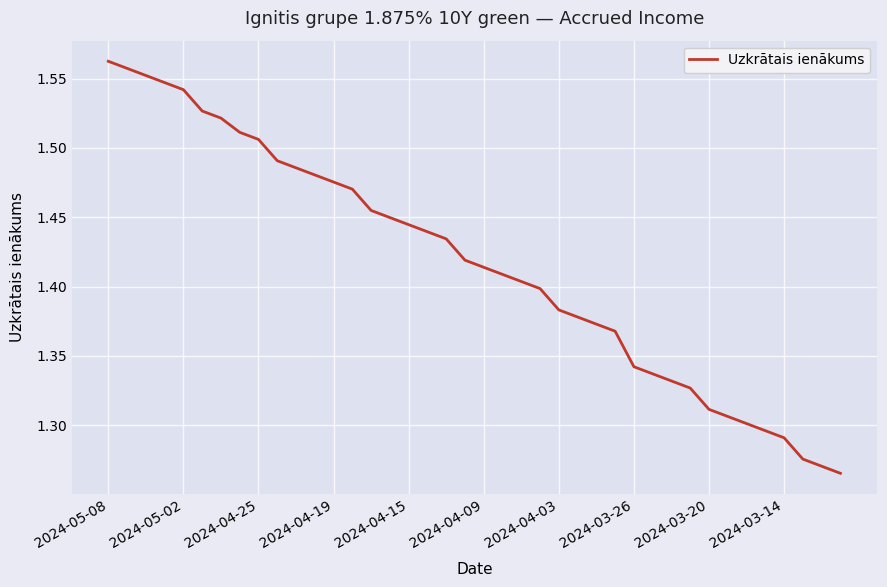

Reading left to right, transcribe all the data shown in this chart.

1.6	1.6	1.6	1.5	1.5	1.5	1.5	1.5	1.5	1.5	1.5	1.5	1.5	1.5	1.5	1.4	1.4	1.4	1.4	1.4	1.4	1.4	1.4	1.4	1.4	1.4	1.4	1.4	1.3	1.3	1.3	1.3	1.3	1.3	1.3	1.3	1.3	1.3	1.3	1.3